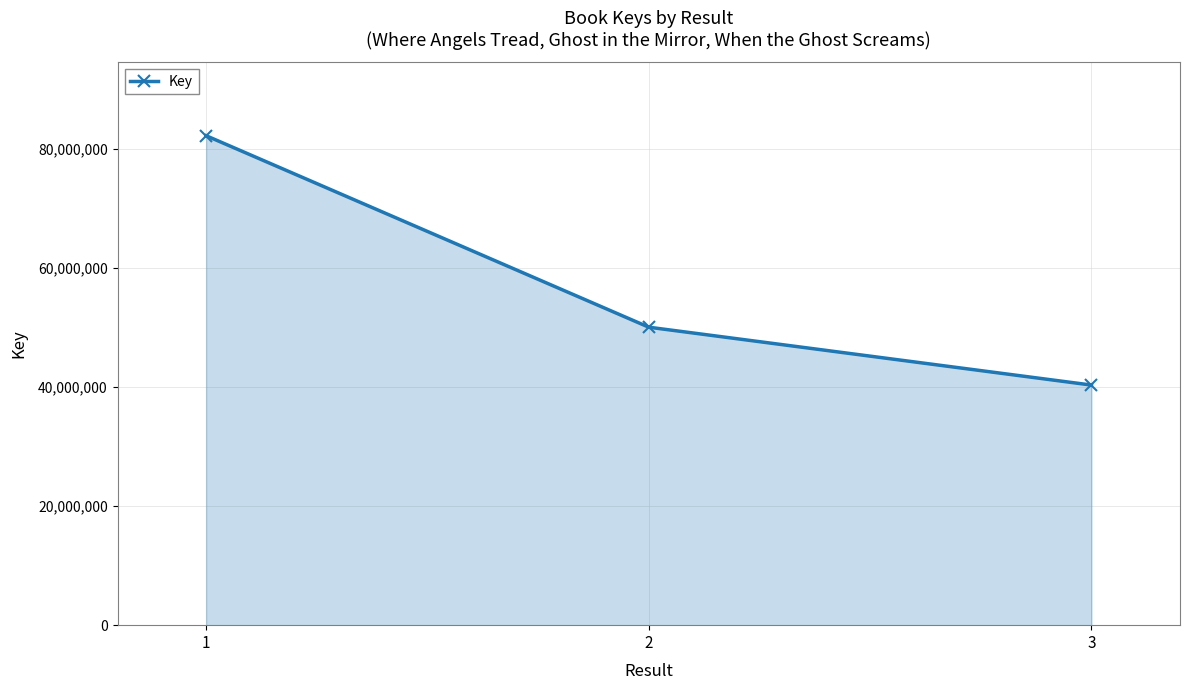

Between 2 and 3, which is larger?

2